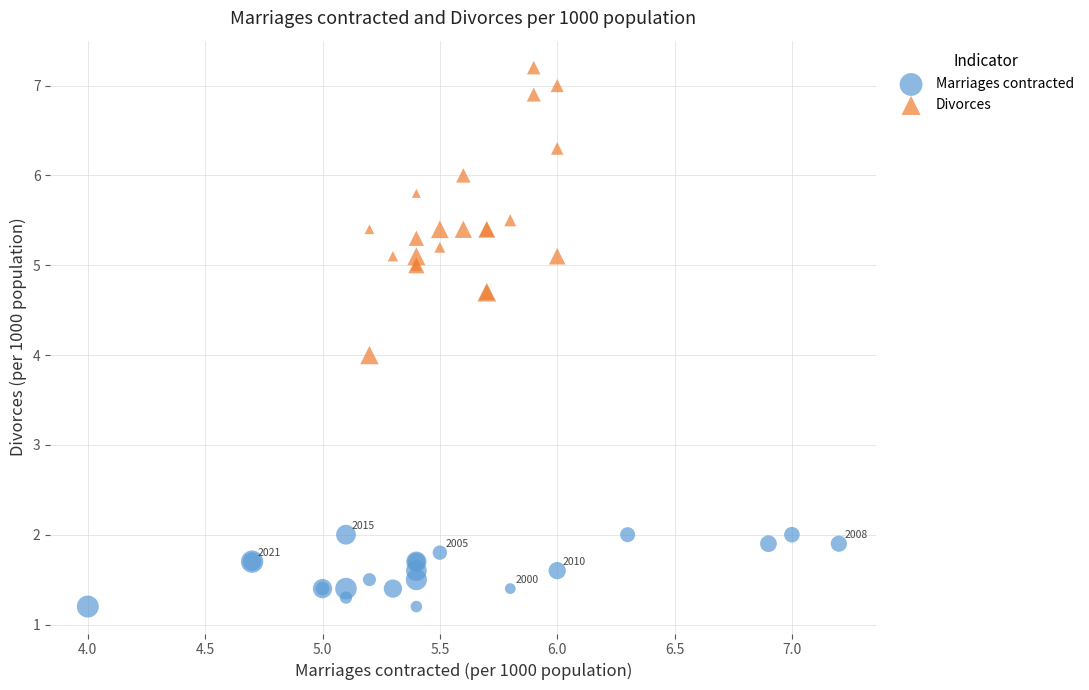

What are all the series names shown in the legend?

Marriages contracted, Divorces